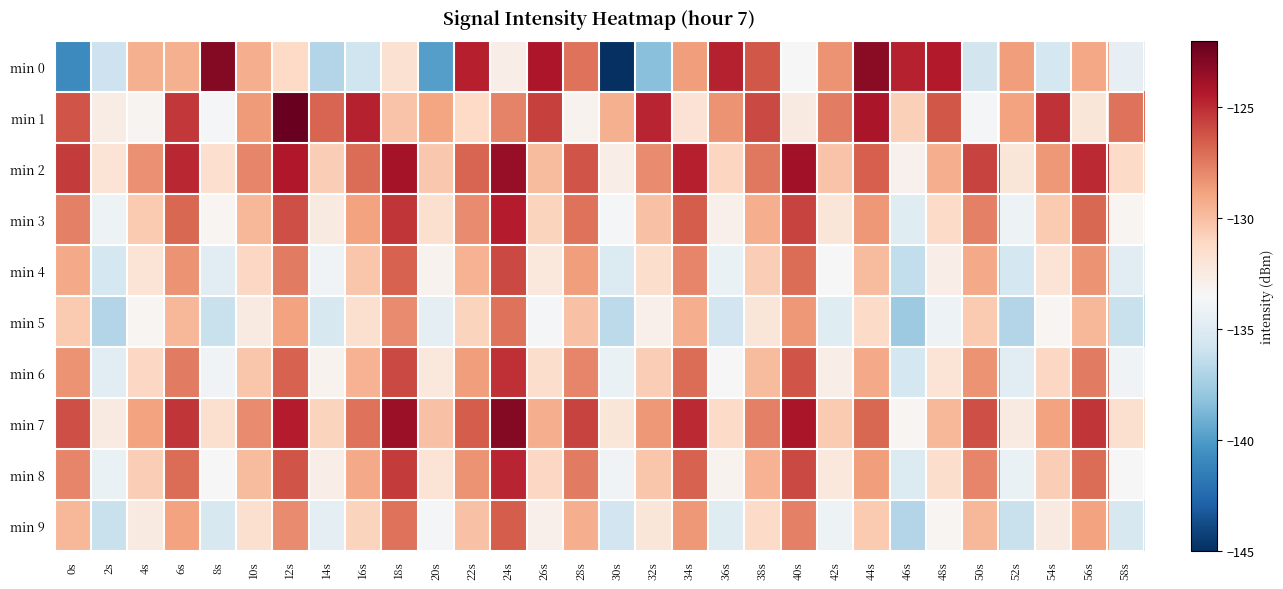

Which series has the largest total across all categories?

min 2